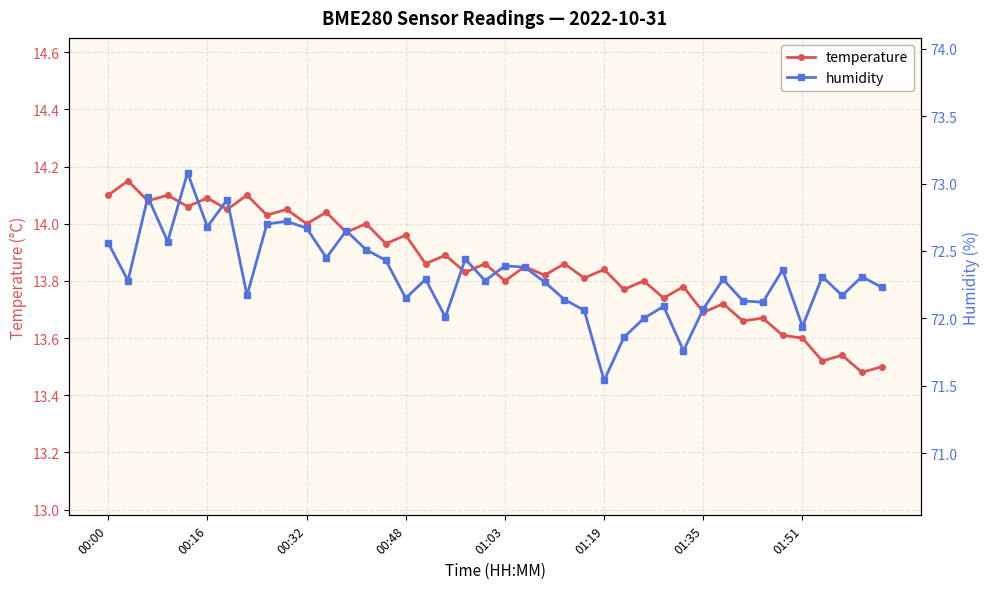

True or false: temperature has a value of 19.2 at 00:32.

False